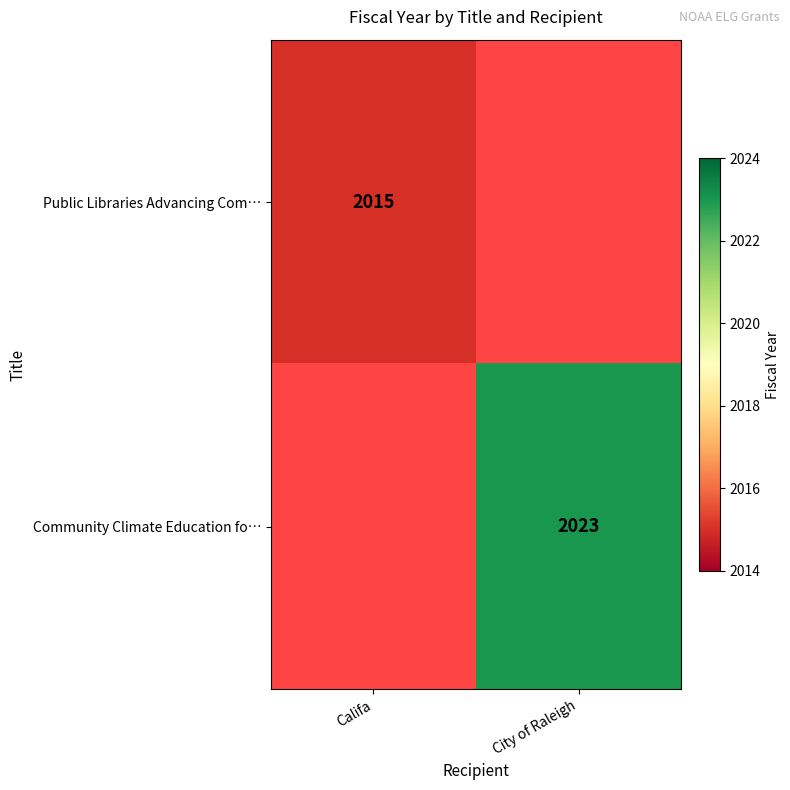

How many distinct data groups are displayed?

2